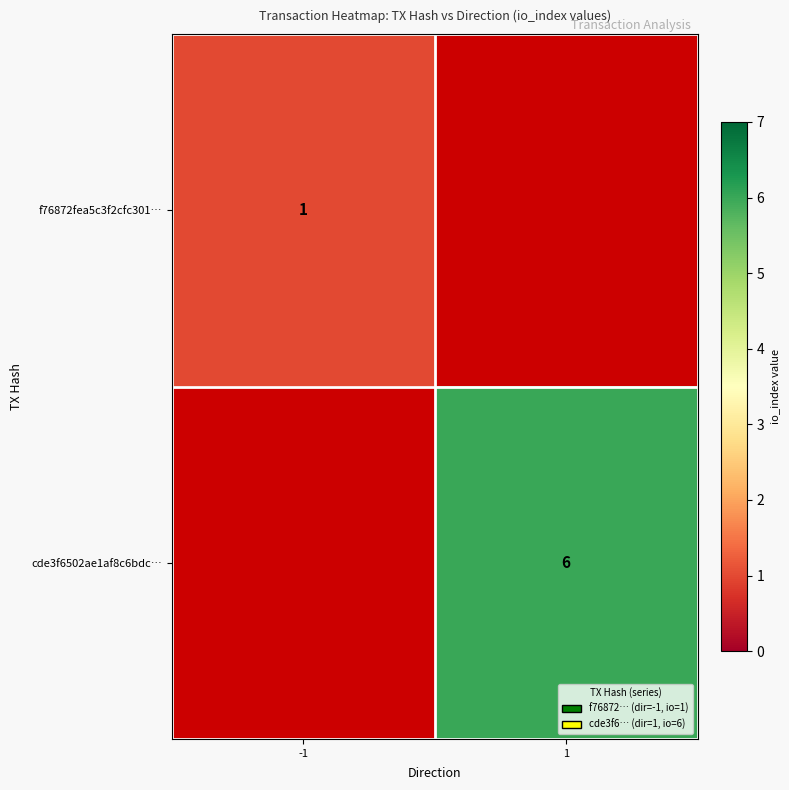

The value of f76872fea5c3f2cfc301… at -1 is 1. True or false?

True